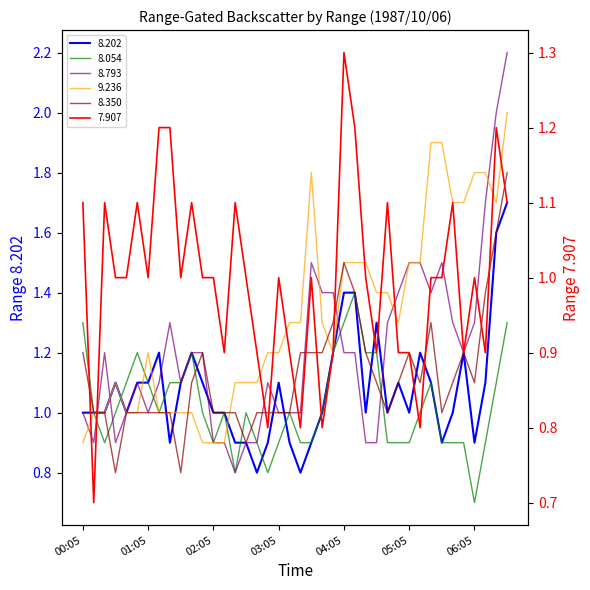

At which category is the sum across all series the highest?

1987/10/06 06:35